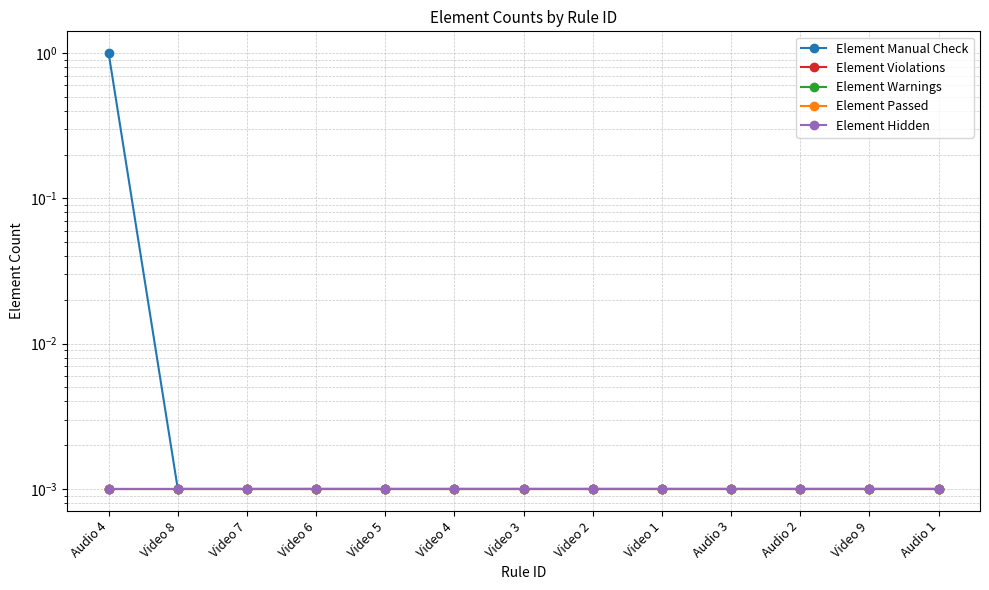

Where is Element Manual Check nearest to the value 0?

Video 8